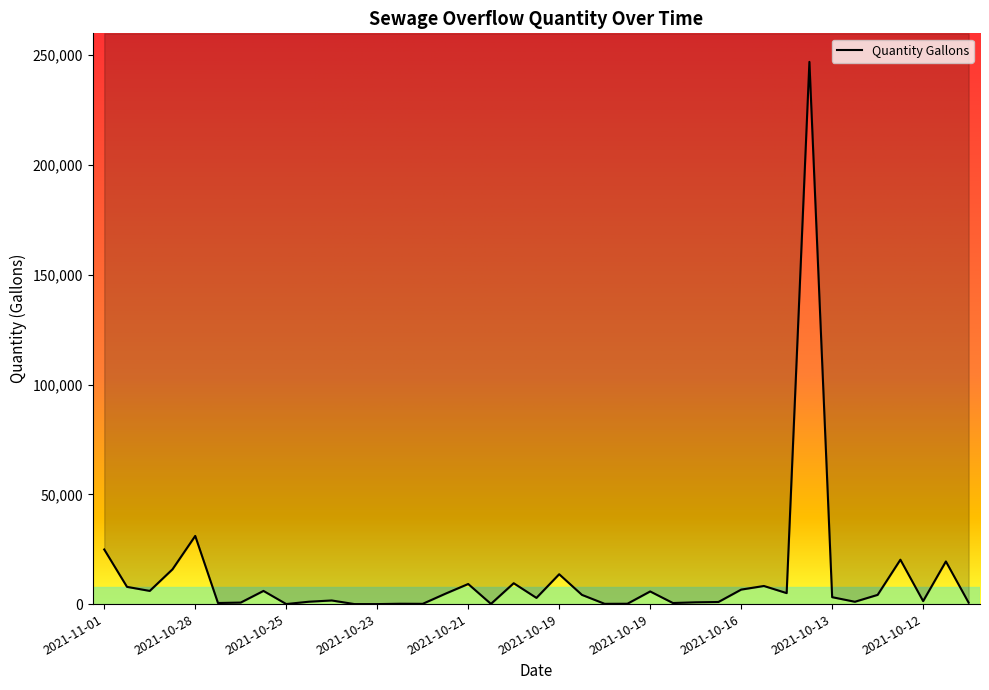

Reading right to left, extract all data points from this chart.

641	19425	1360	20220	4200	1060	3150	247000	5000	8250	6600	950	810	489	5760	160	120	4200	13605	2820	9510	90	9155	4740	120	160	0	2	1650	1085	25	6000	690	490	31050	15840	6000	7850	24875